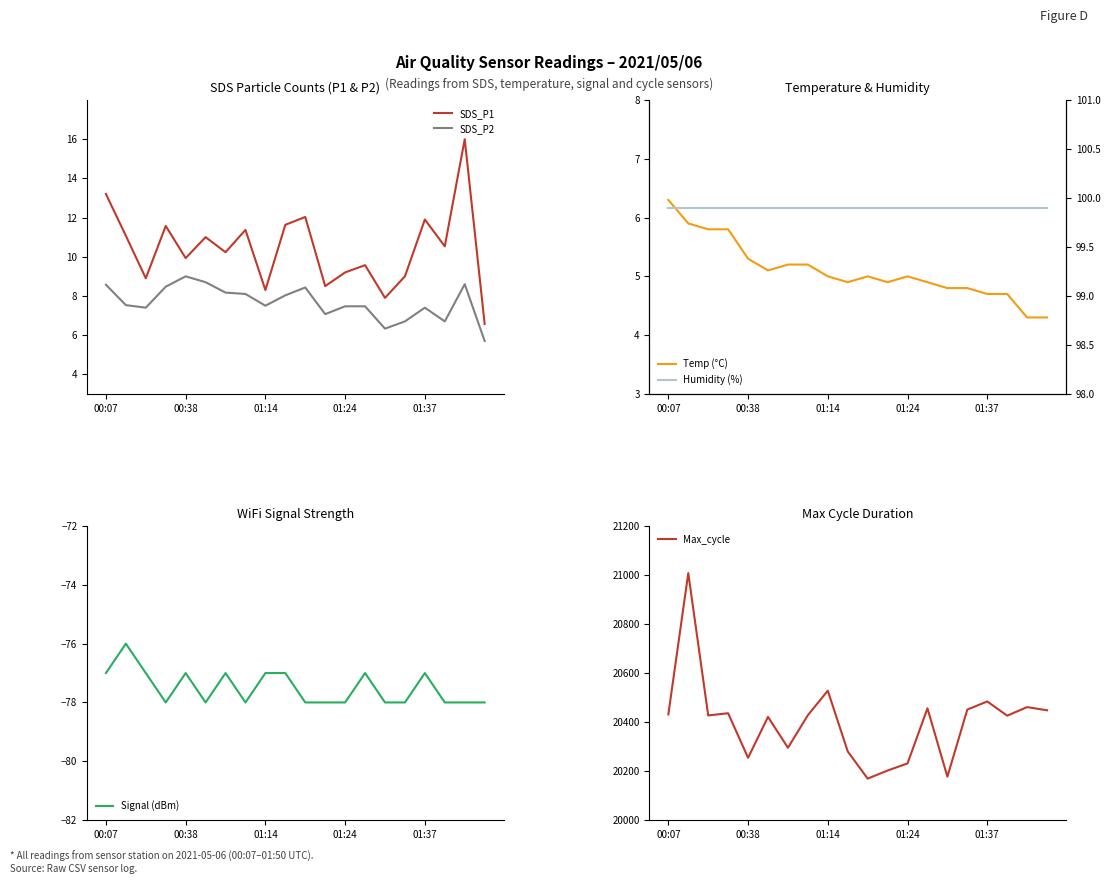

True or false: Humidity (%) has more than 2 interior local peaks.

False